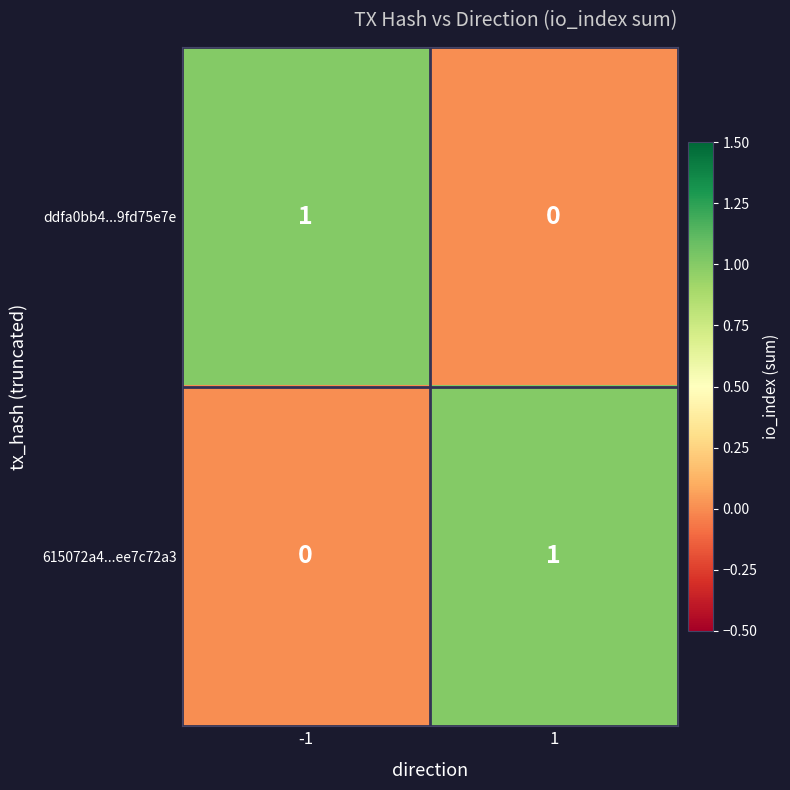

The value of 615072a4...ee7c72a3 at 1 is 1. True or false?

True